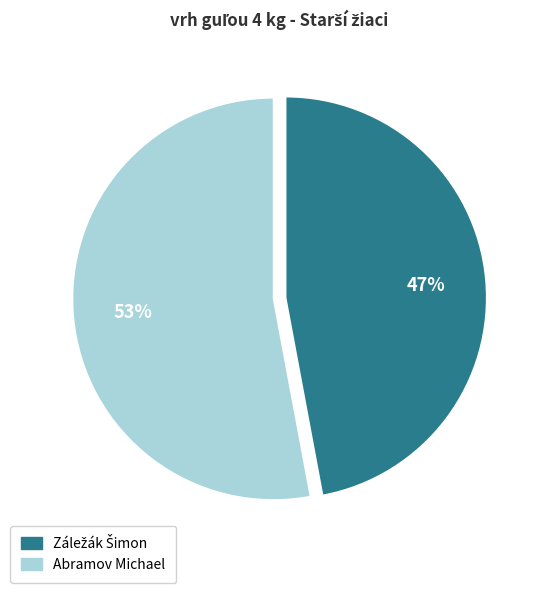

The Abramov Michael slice represents 60% of the pie. True or false?

False